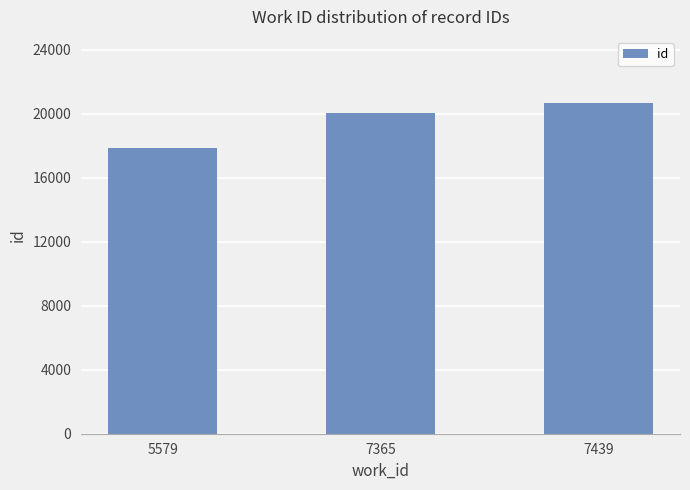

Which category has the highest value across all series?

7439